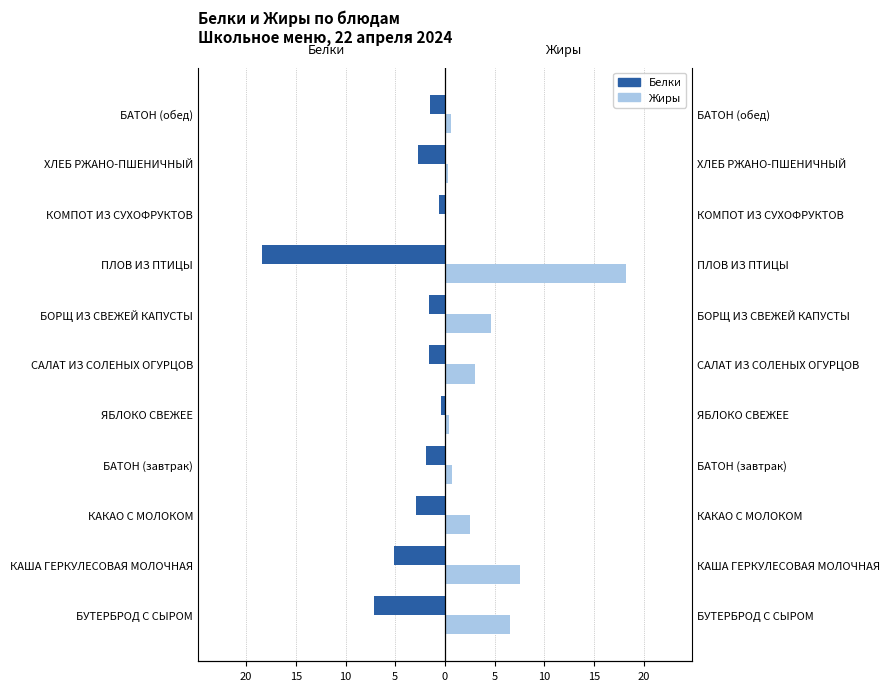

At how many categories does at least one series exceed 8?

1